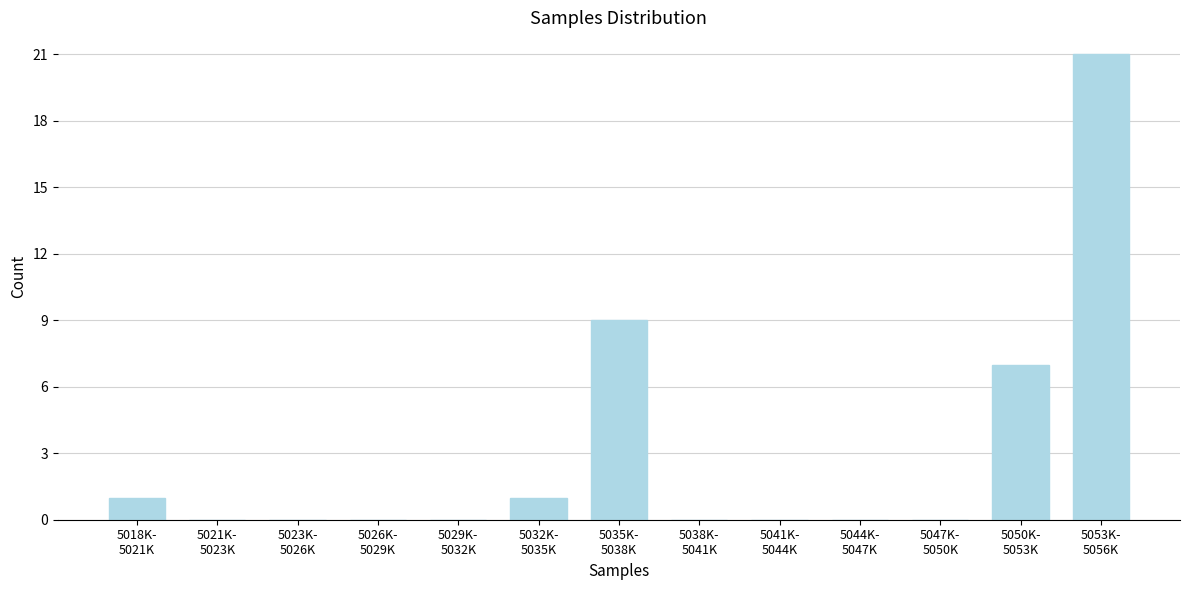

What is the sum of all values?

39